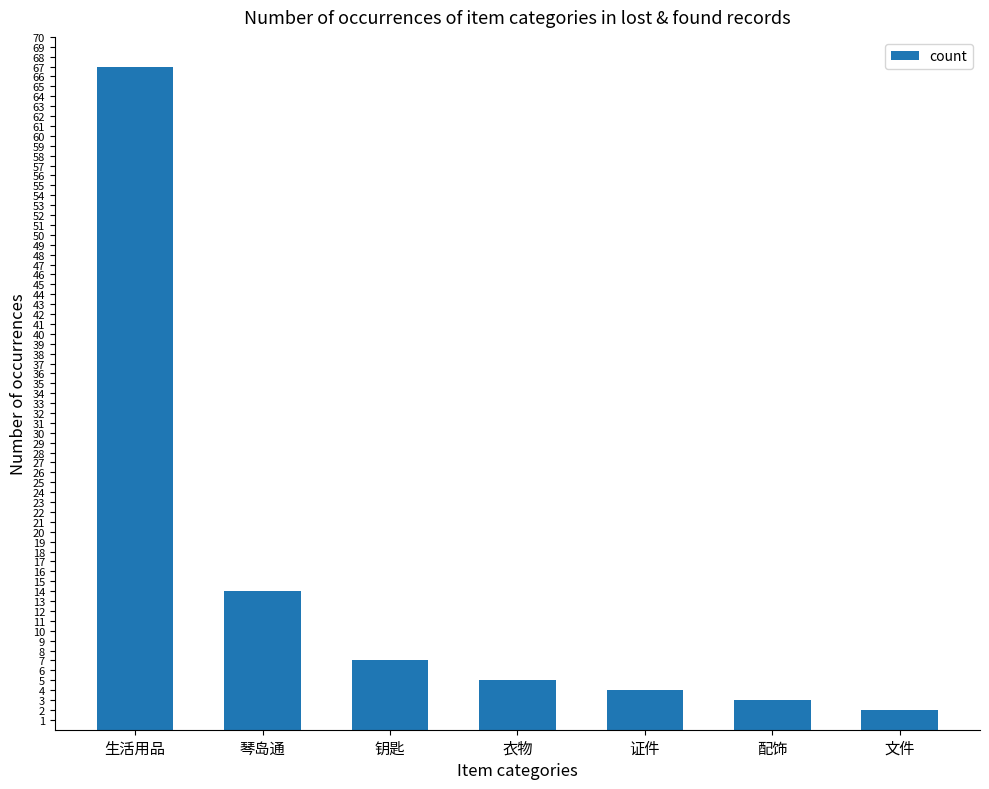

What is the greatest value displayed?

67